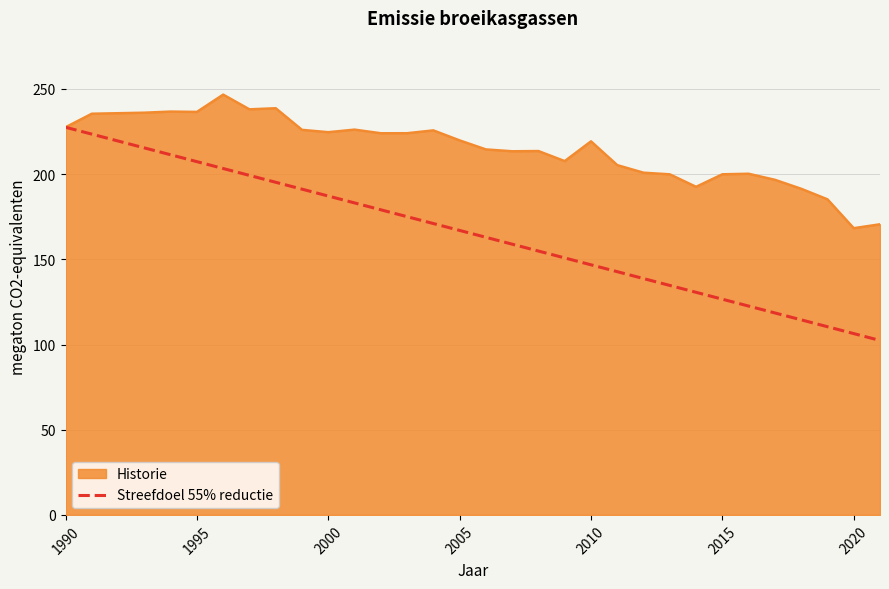

What is the lowest value of the Historie series?

168.3